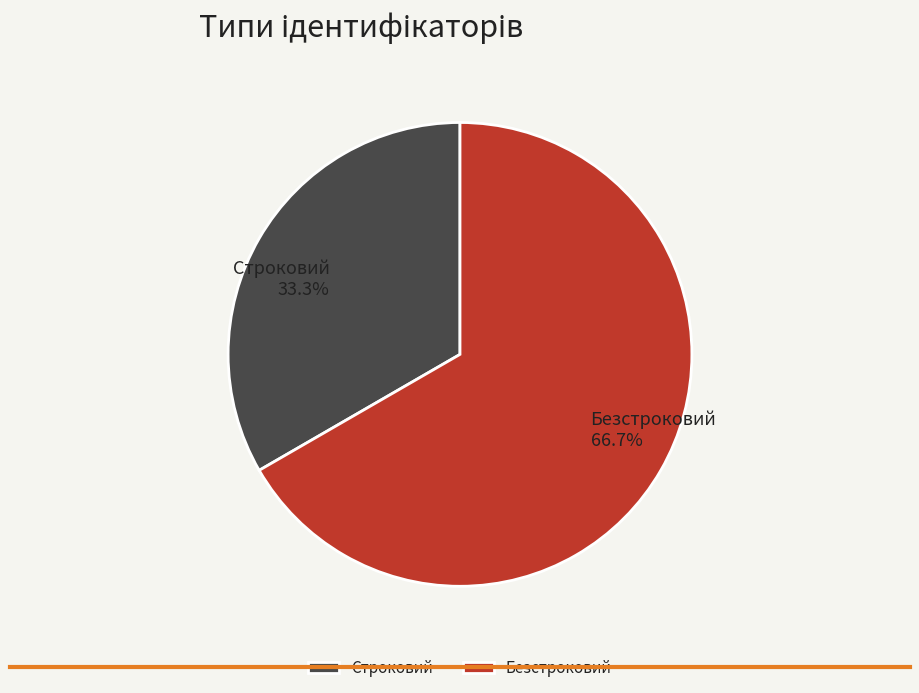

To the nearest percent, what is the difference between the Строковий and Безстроковий slice percentages?

33%